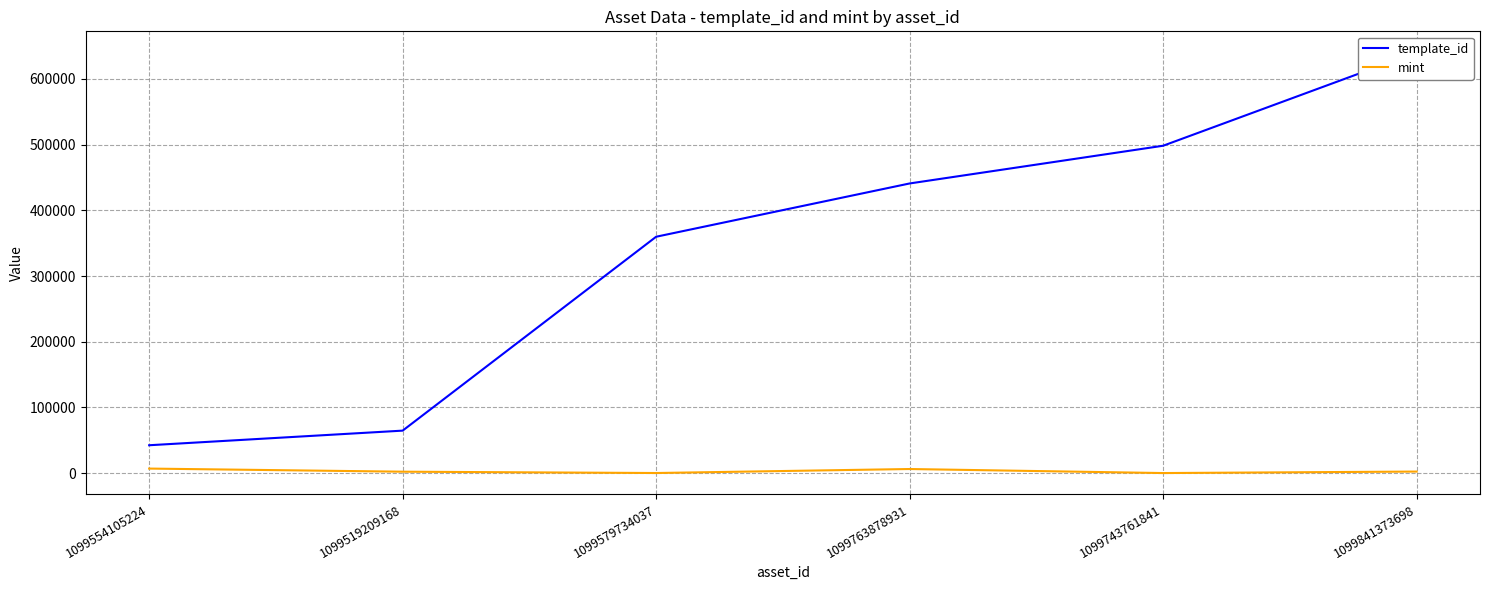

Which has a higher value, 1099841373698 or 1099554105224?

1099841373698